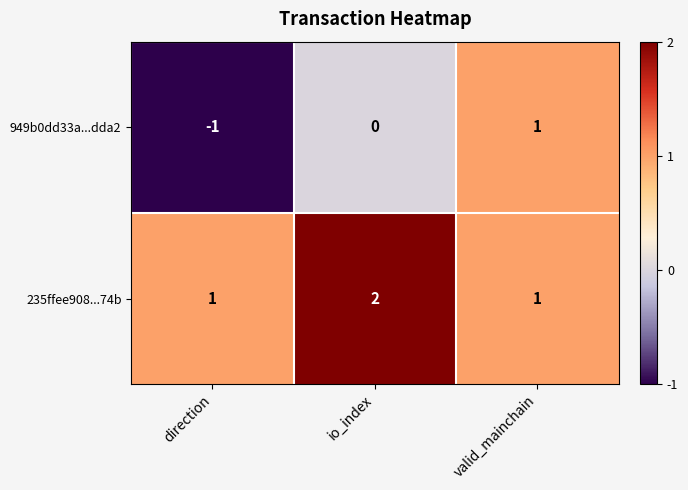

What is the sum of all 235ffee908...74b values?

4